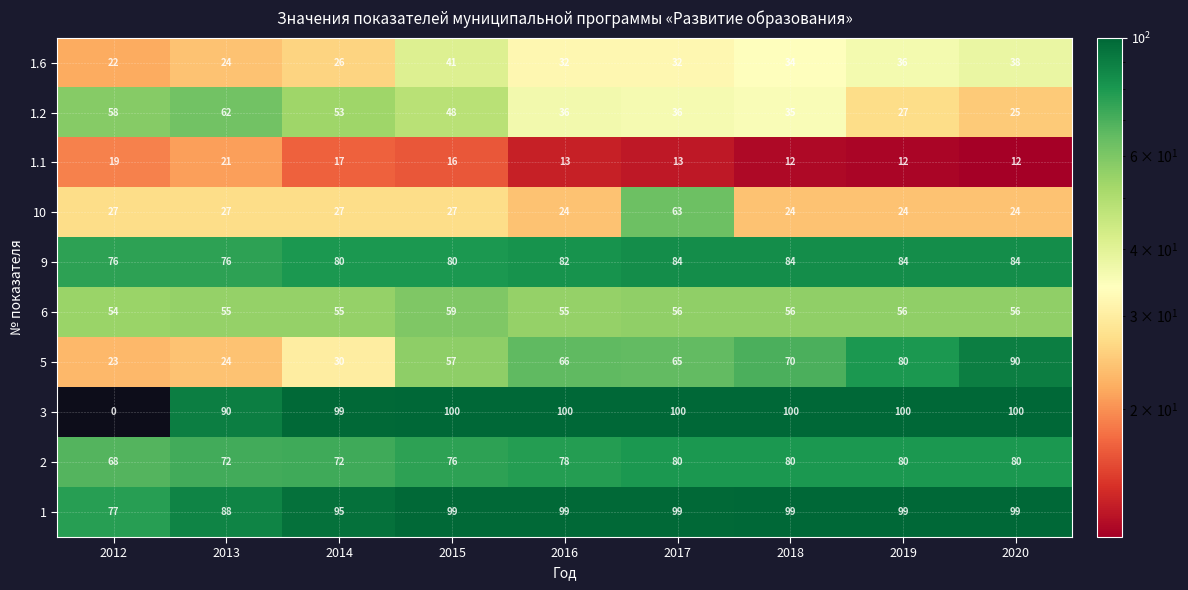

At which category is the sum across all series the highest?

2017